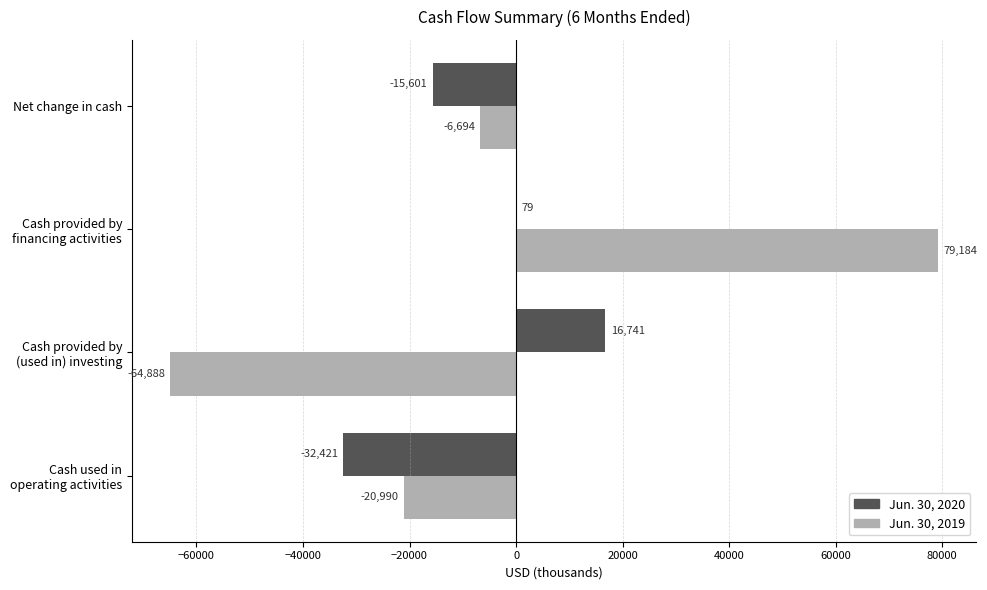

At which label is Jun. 30, 2019 closest to 7148?

Net change in cash